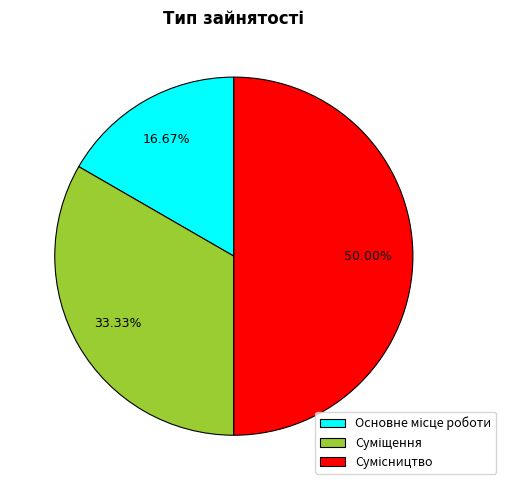

Count the number of slices in the pie.

3